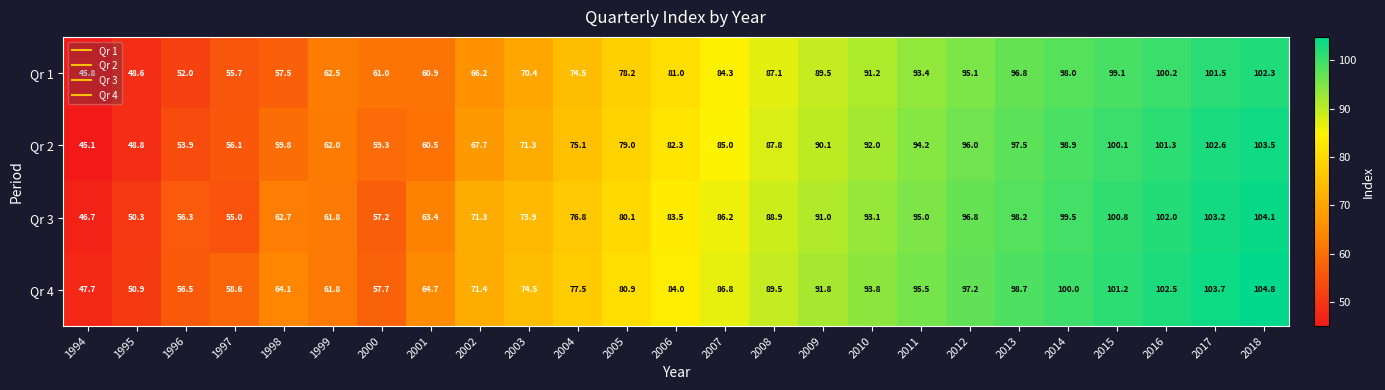

List the series in order of their peak value, highest first.

Qr 4, Qr 3, Qr 2, Qr 1